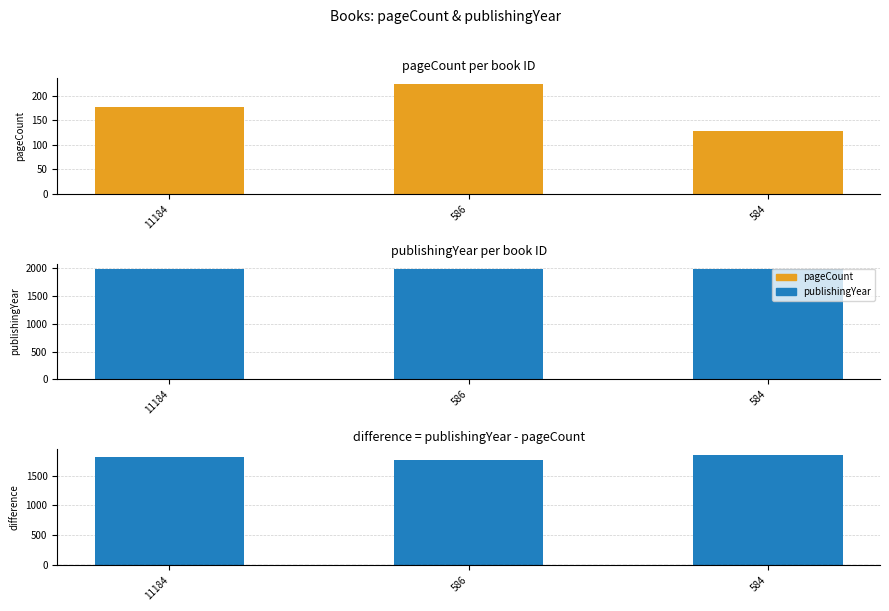

List the labels in order of publishingYear value, smallest first.

11184, 586, 584